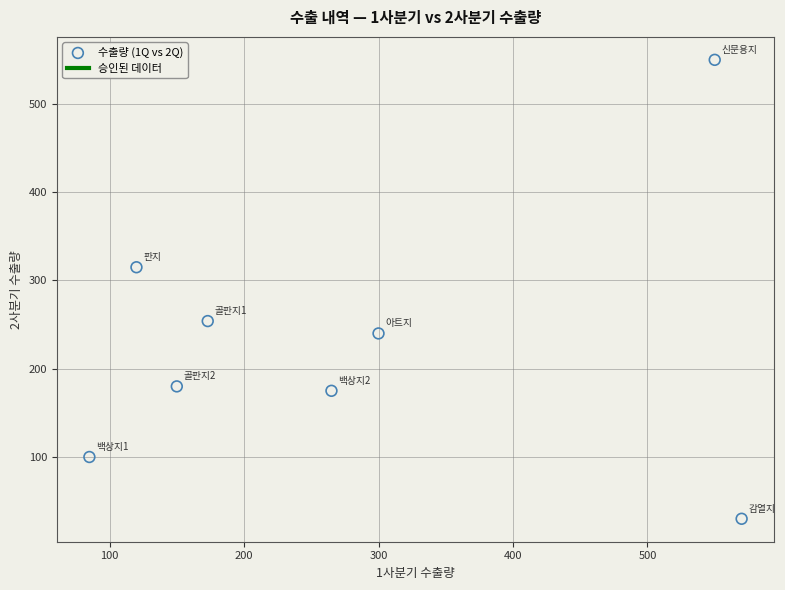

What is the range of X values (max minus min)?

485